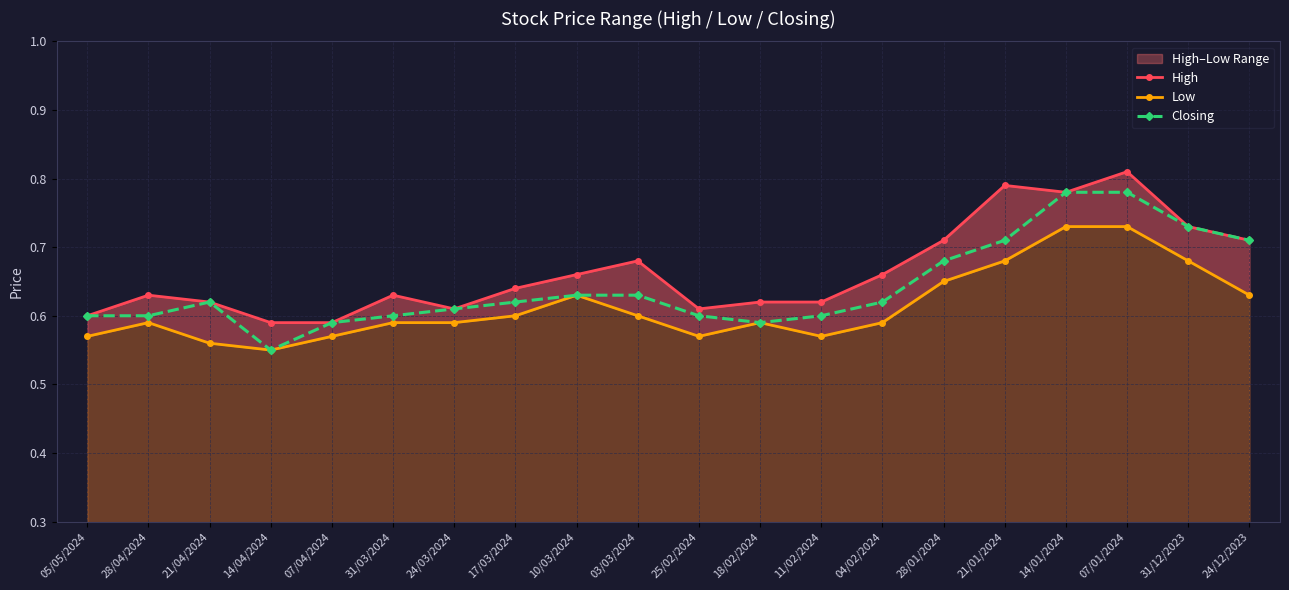

Rank the series by their average value, from highest to lowest.

High, Closing, Low